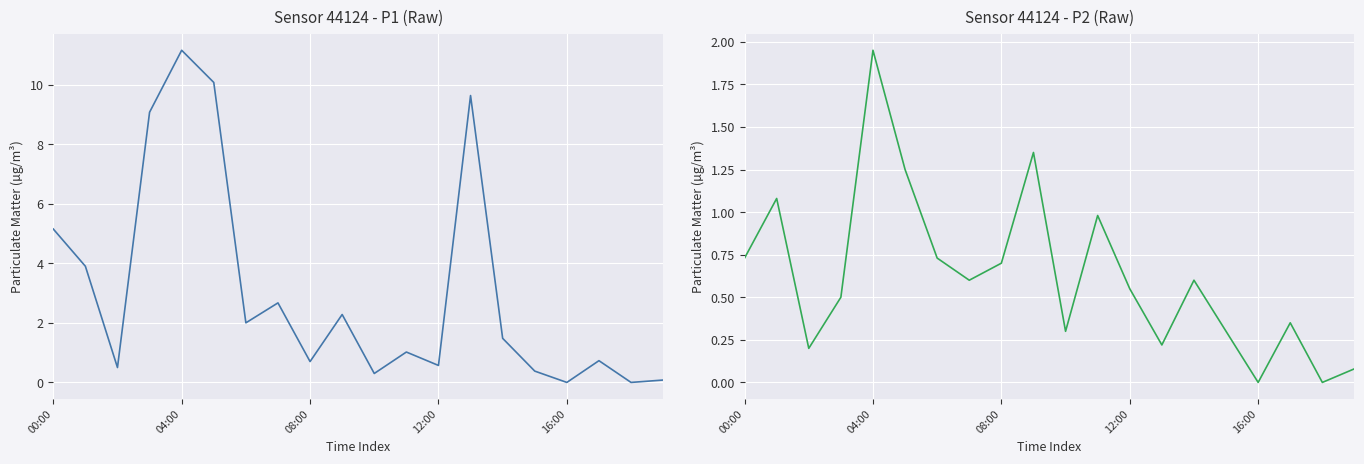

Which has a higher value, 17 or 9?

9